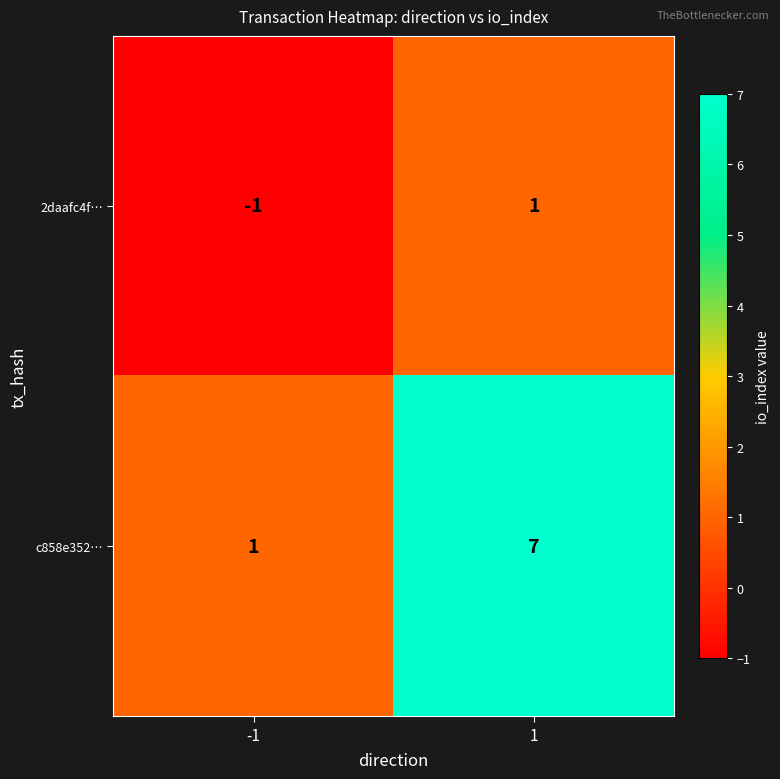

What is the total value across all series at 1?

8